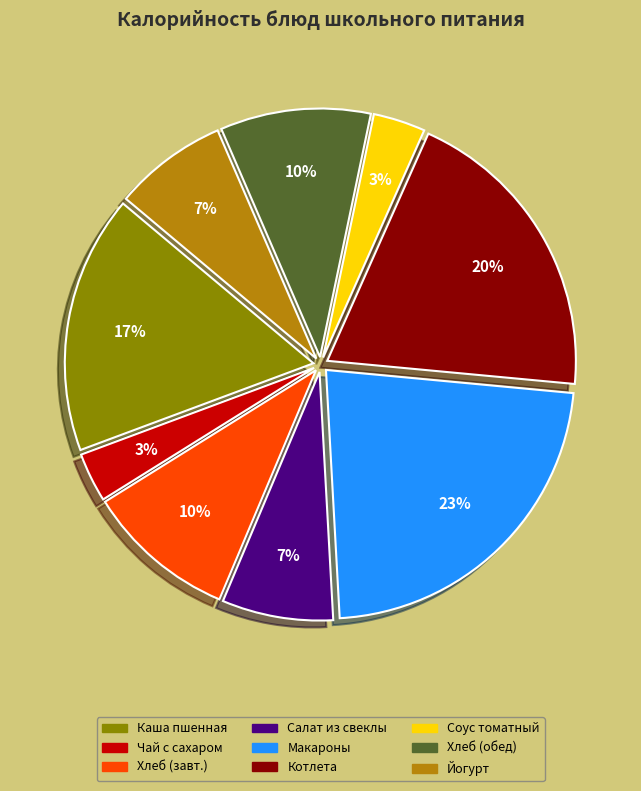

To the nearest percent, what is the average slice percentage?

11%